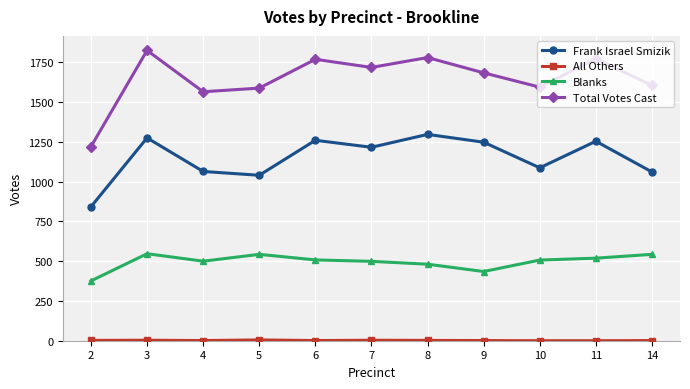

Which series has the largest total across all categories?

Total Votes Cast